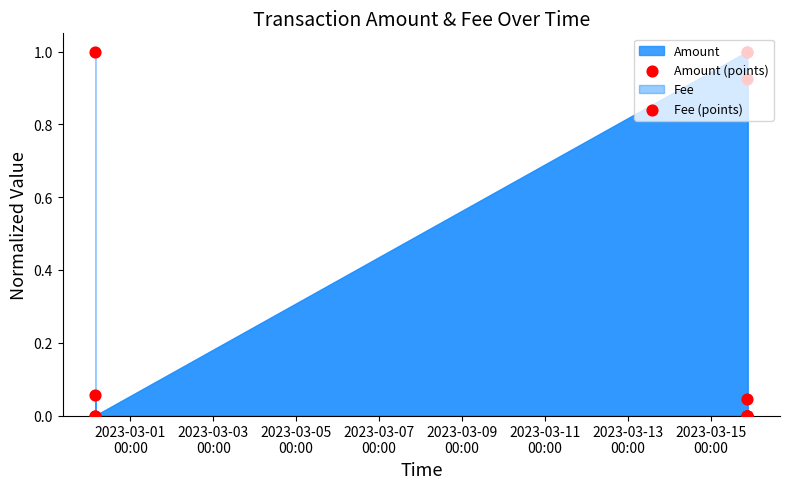

Which series has the largest total across all categories?

Amount (points)